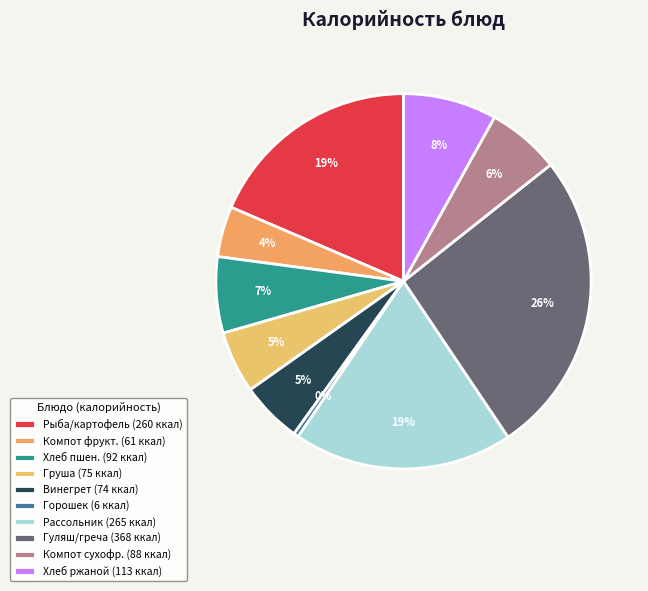

How many segments does this pie chart have?

10